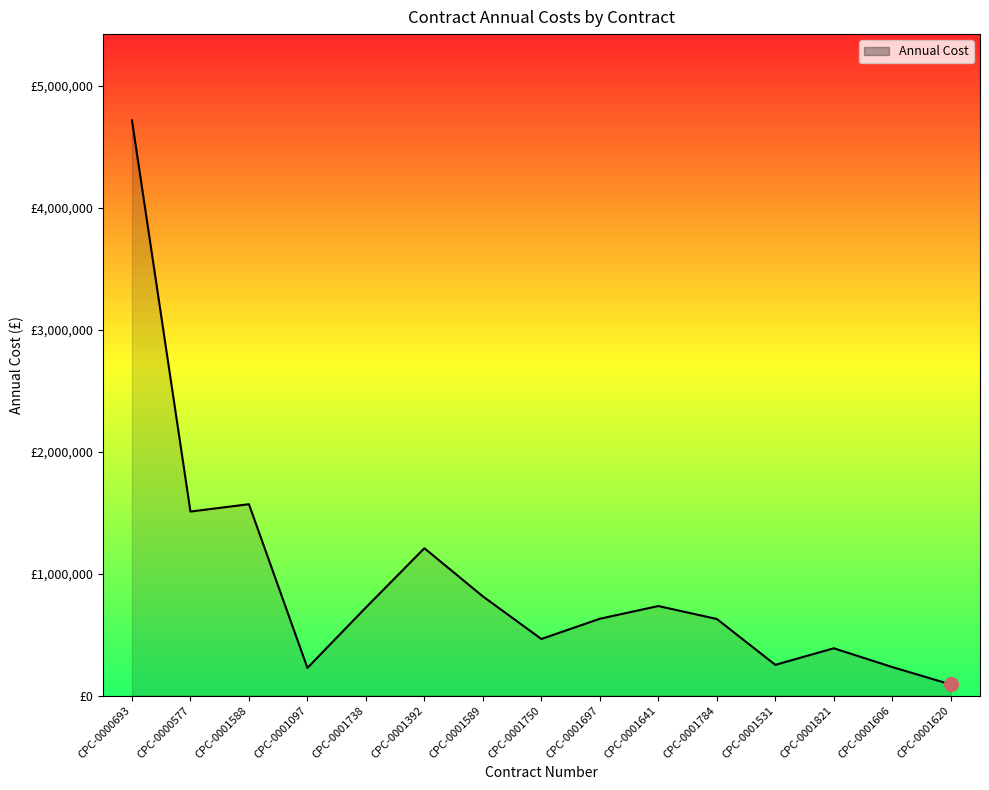

What is the maximum value shown in the chart?

4715449.0